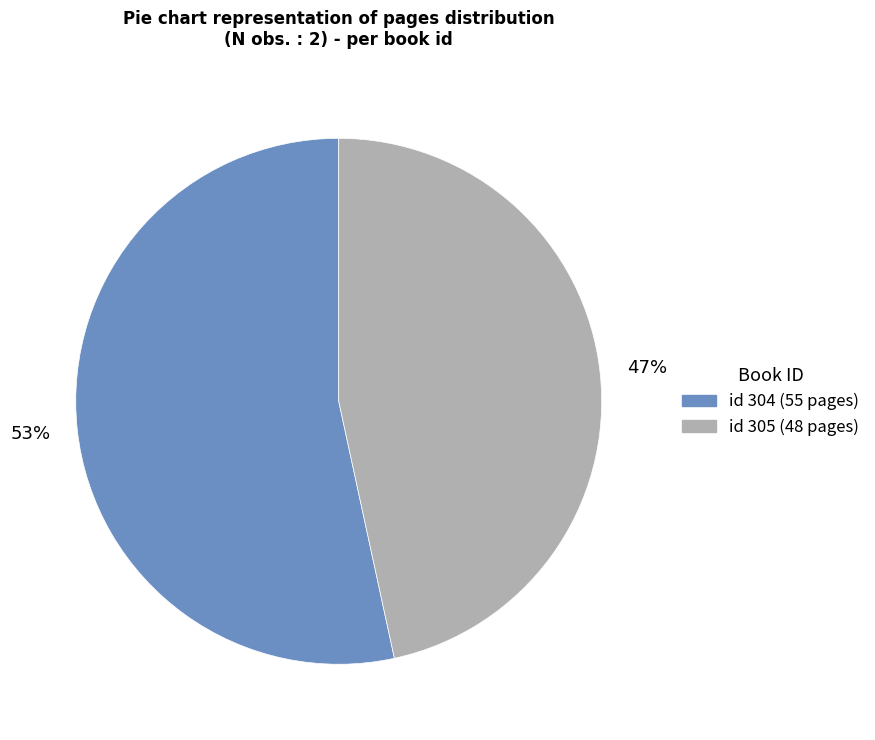

To the nearest percent, what is the average slice percentage?

50%